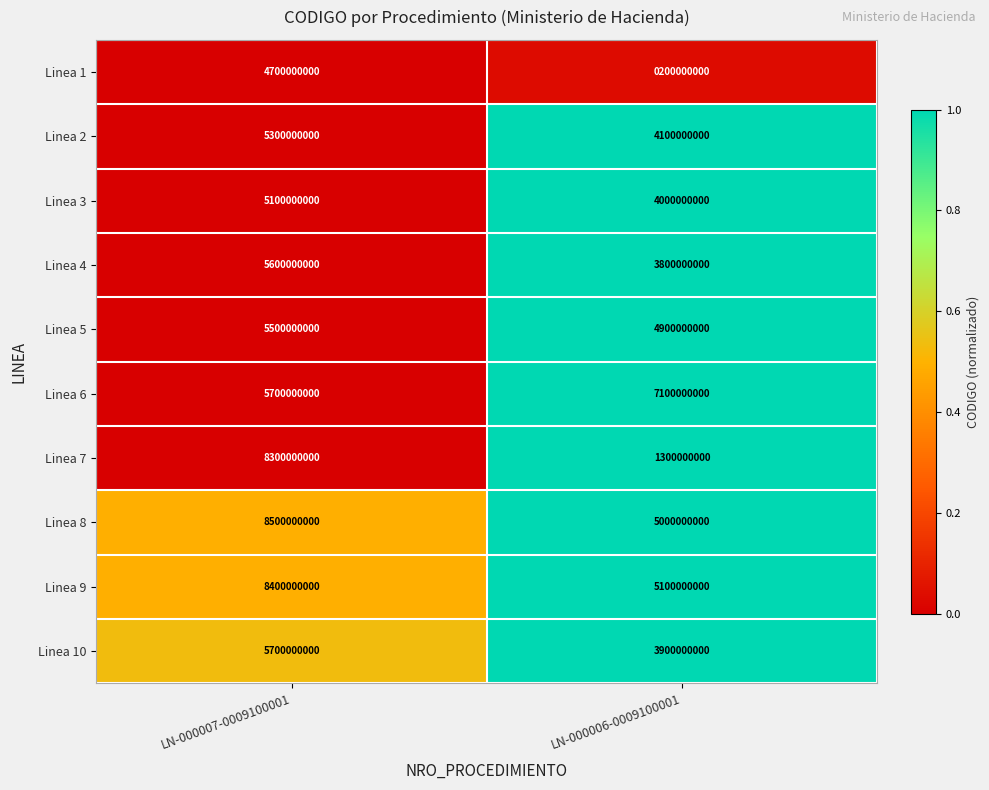

What is the sum of the Linea 4 values at LN-000007-0009100001 and LN-000006-0009100001?

9400000000